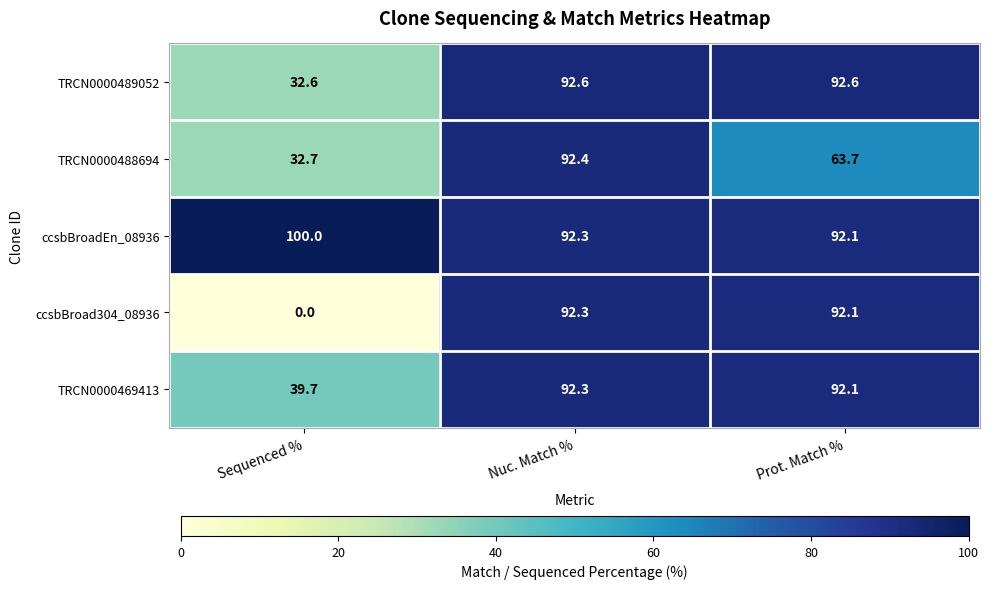

What is the sum of the TRCN0000489052 values at Prot. Match % and Nuc. Match %?

185.2